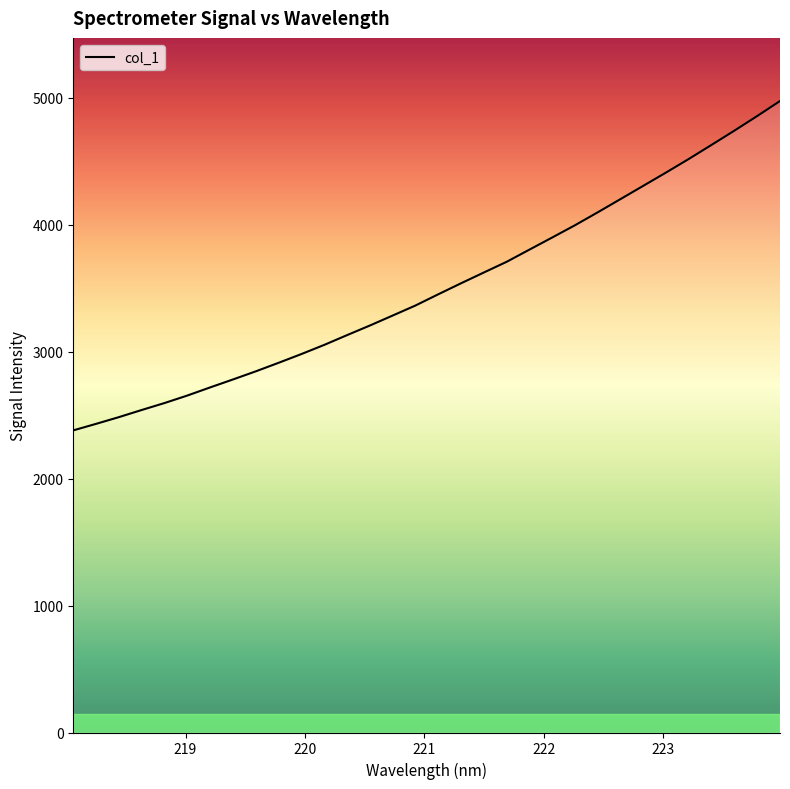

What is the minimum value shown in the chart?

2379.5